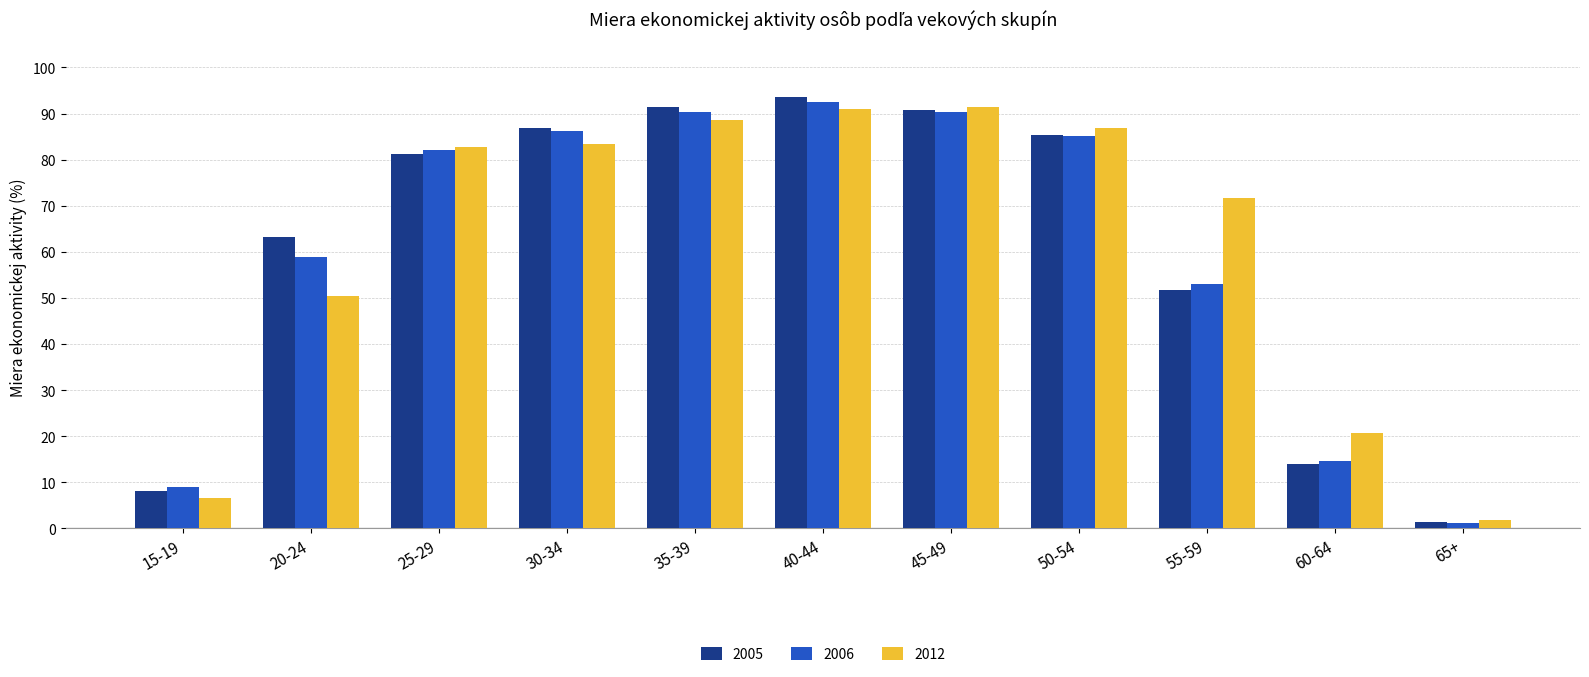

Which category has the lowest value across all series?

65+